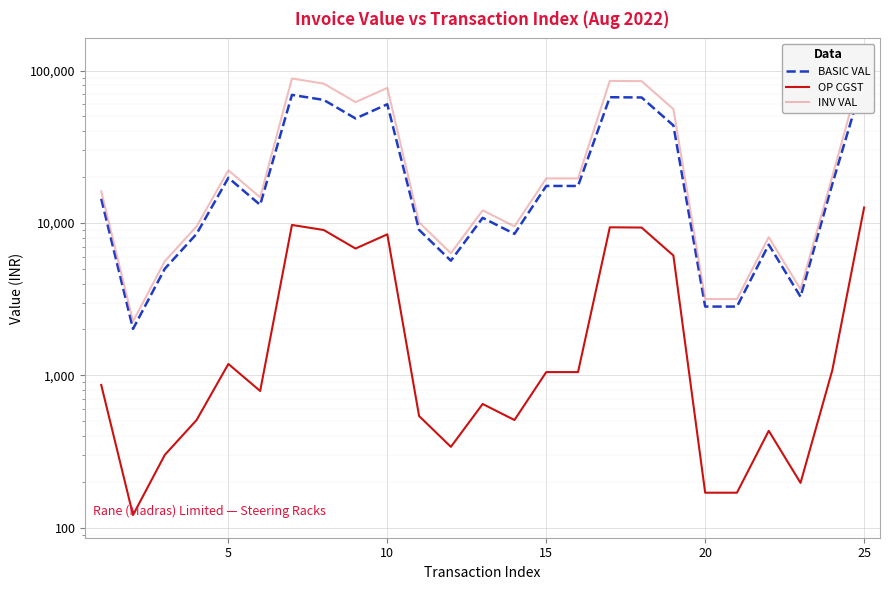

What is the sum of all INV VAL values?

837669.4